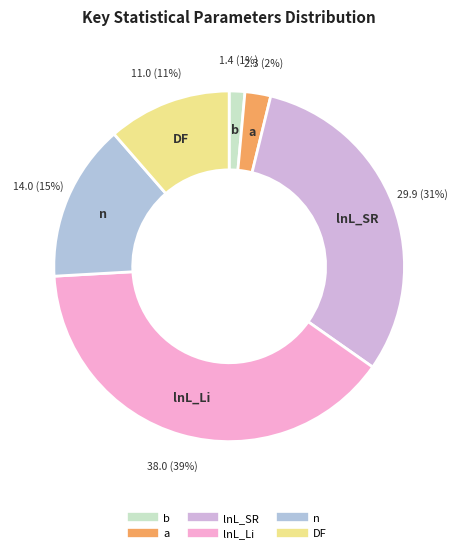

Is there a majority slice in this chart?

No